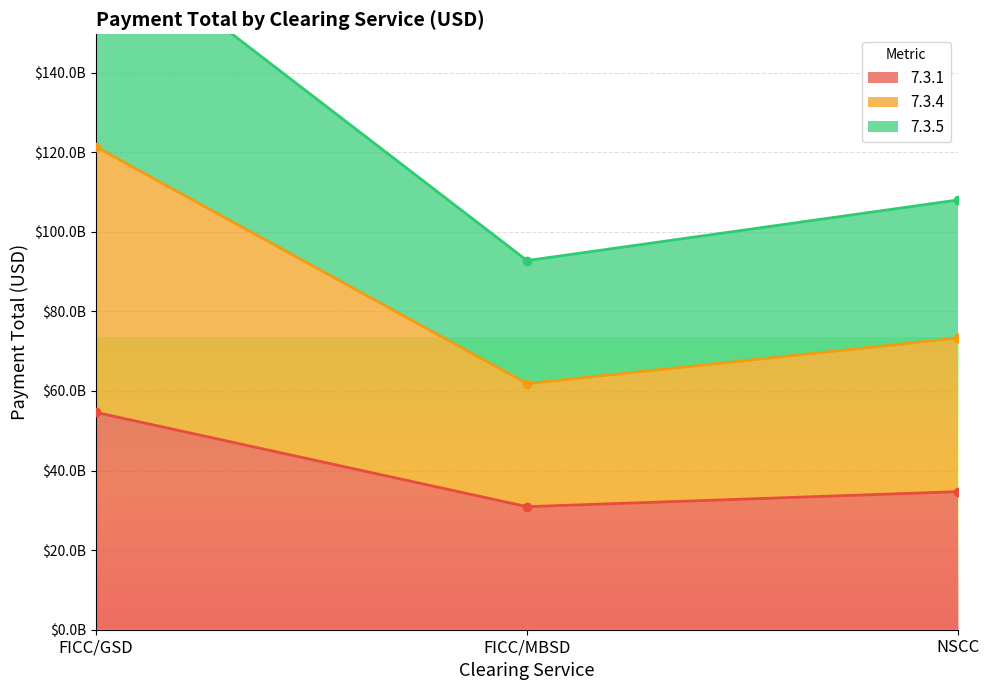

Is it true that 7.3.5 equals 92766212921.5 at FICC/MBSD?

True